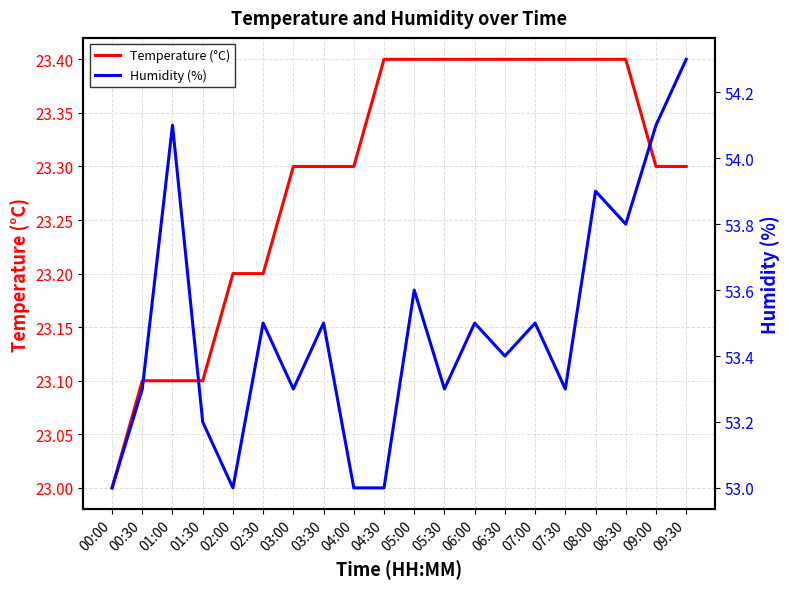

True or false: Temperature (°C) and Humidity (%) cross at least once.

False